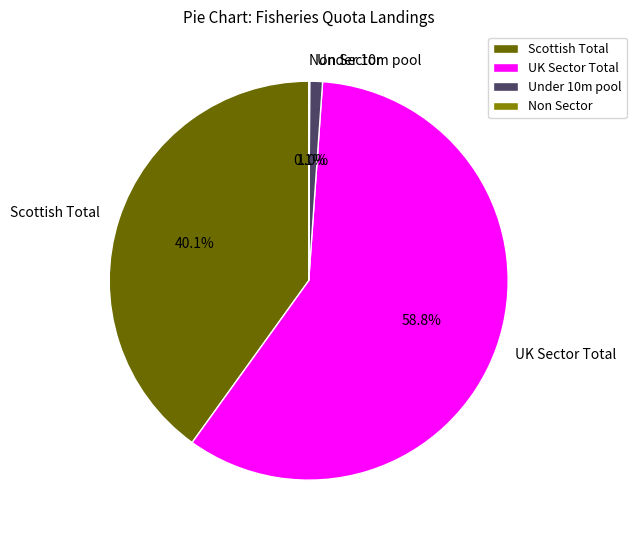

What portion of the pie excludes UK Sector Total?

41.2%